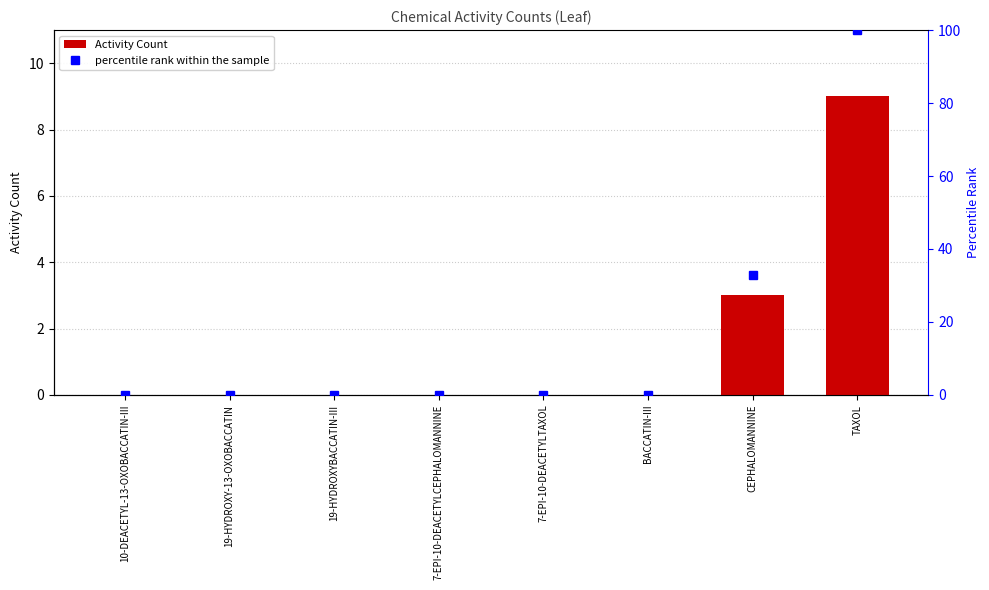

Rank the series by their average value, from lowest to highest.

Activity Count, percentile rank within the sample